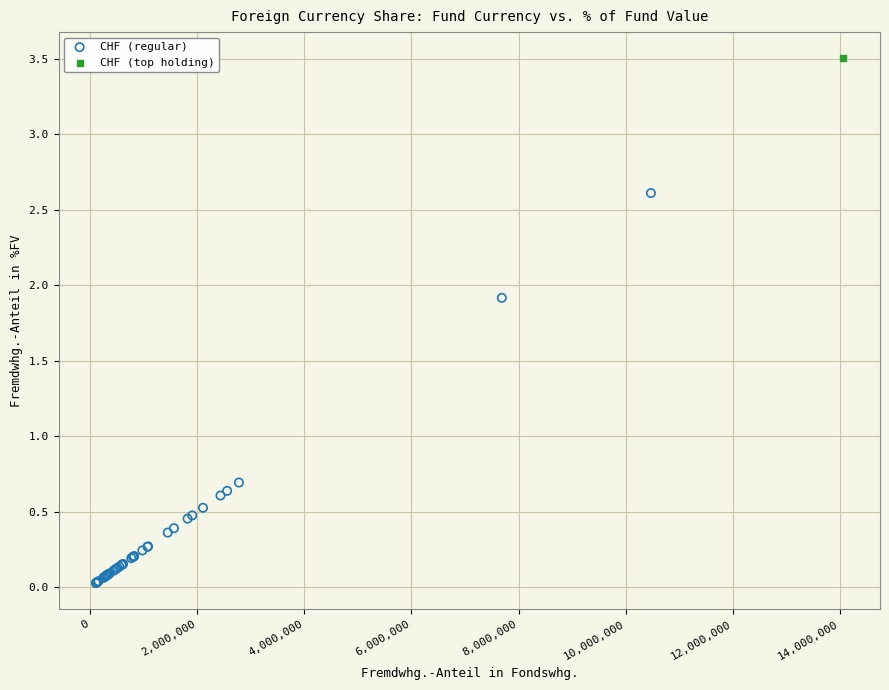

What are all the series names shown in the legend?

CHF (regular), CHF (top holding)